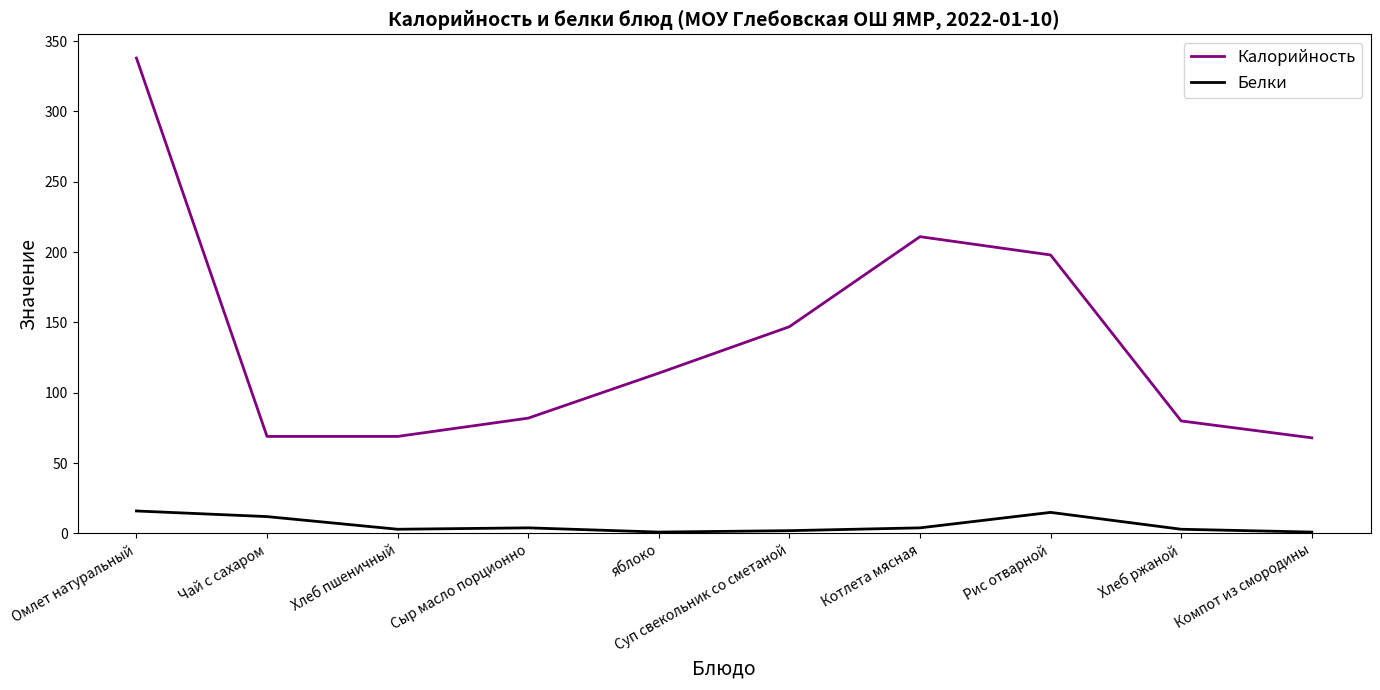

How many distinct data groups are displayed?

2